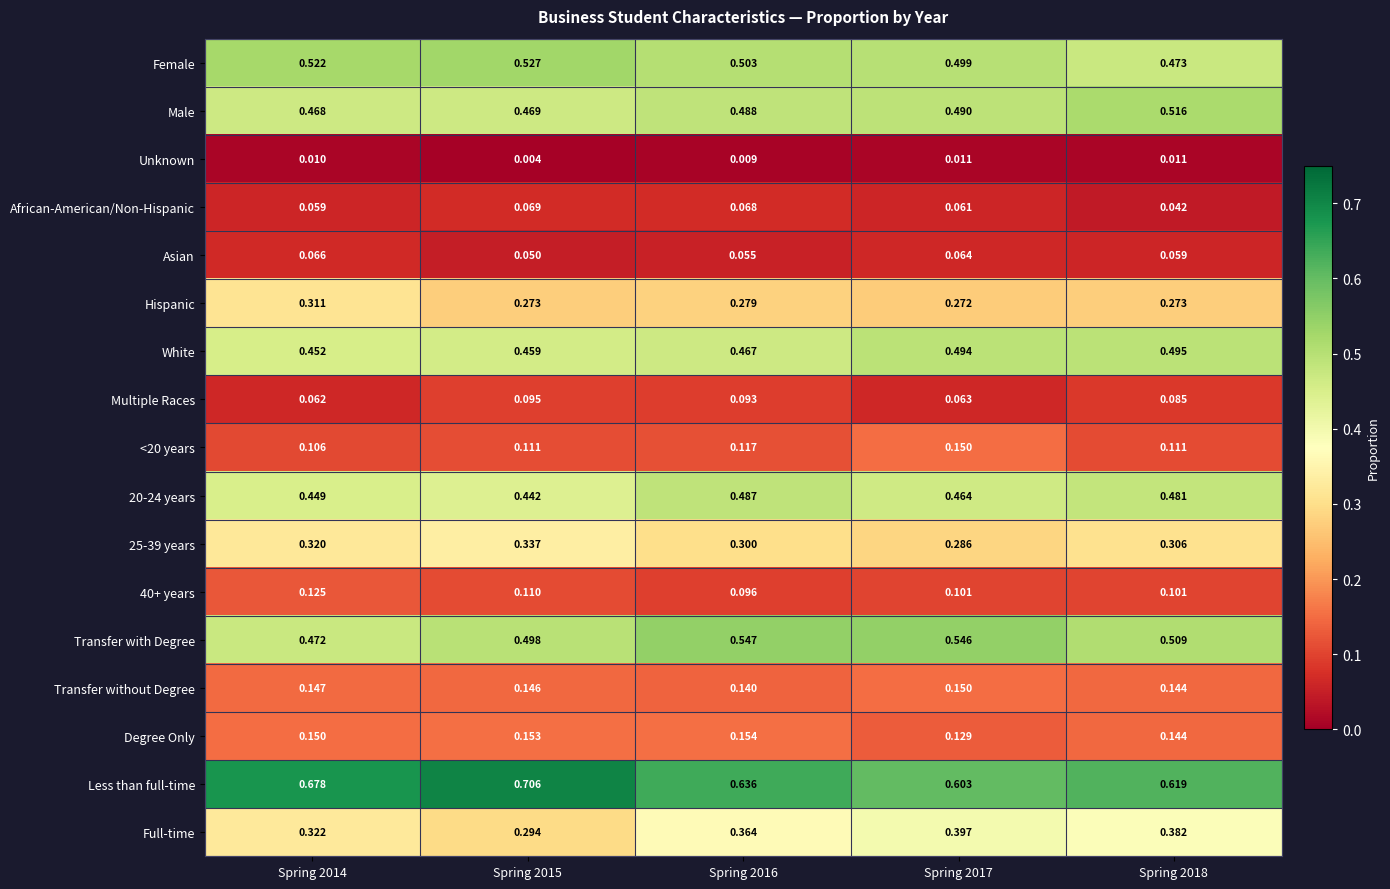

Which series has the largest total across all categories?

Less than full-time